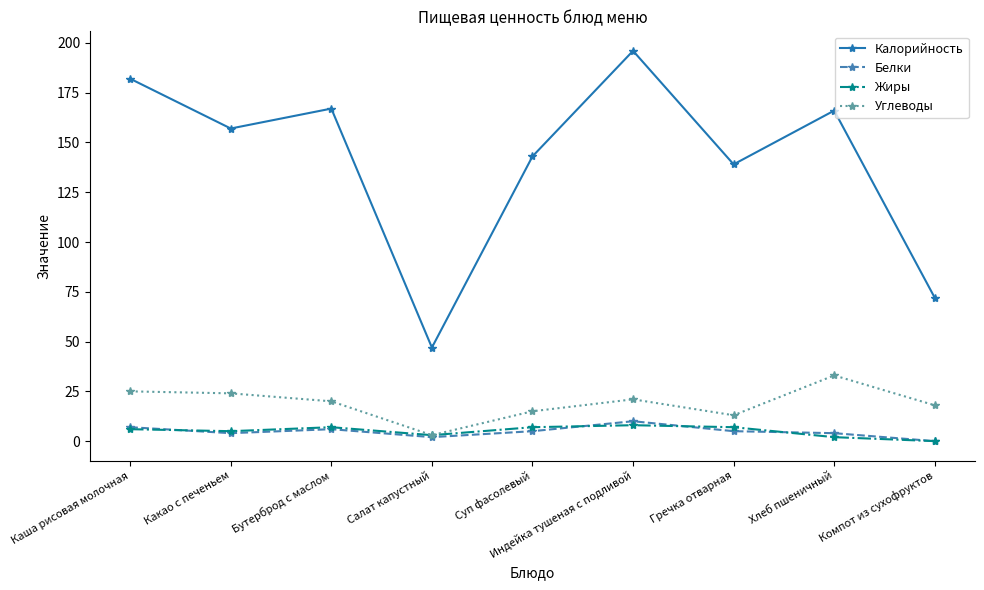

Which series changed the most between Суп фасолевый and Компот из сухофруктов?

Калорийность